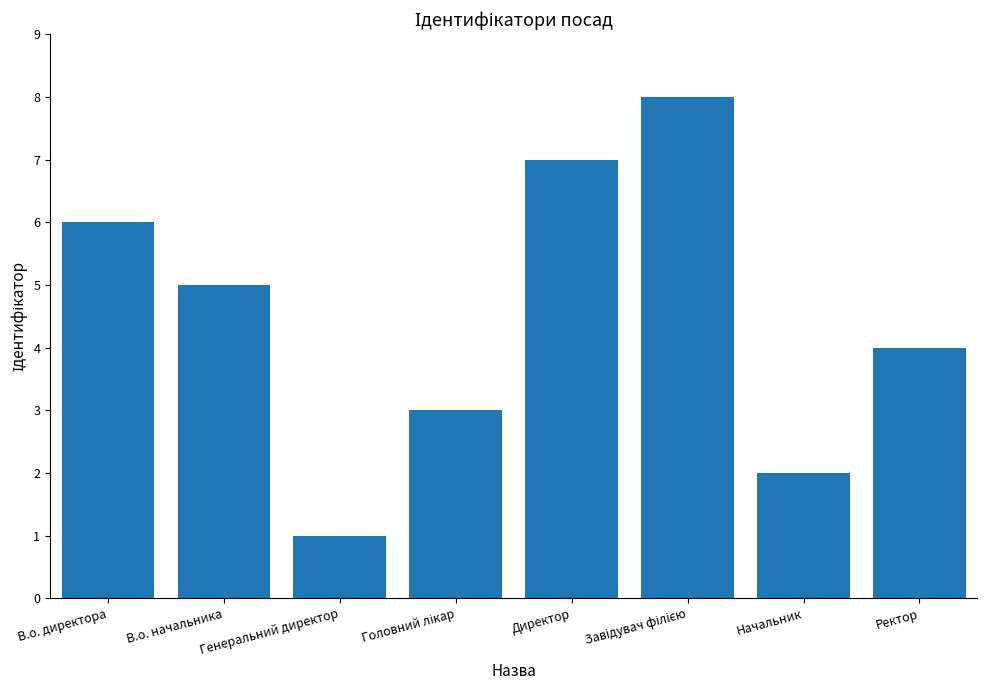

What position from the right is Ректор?

1